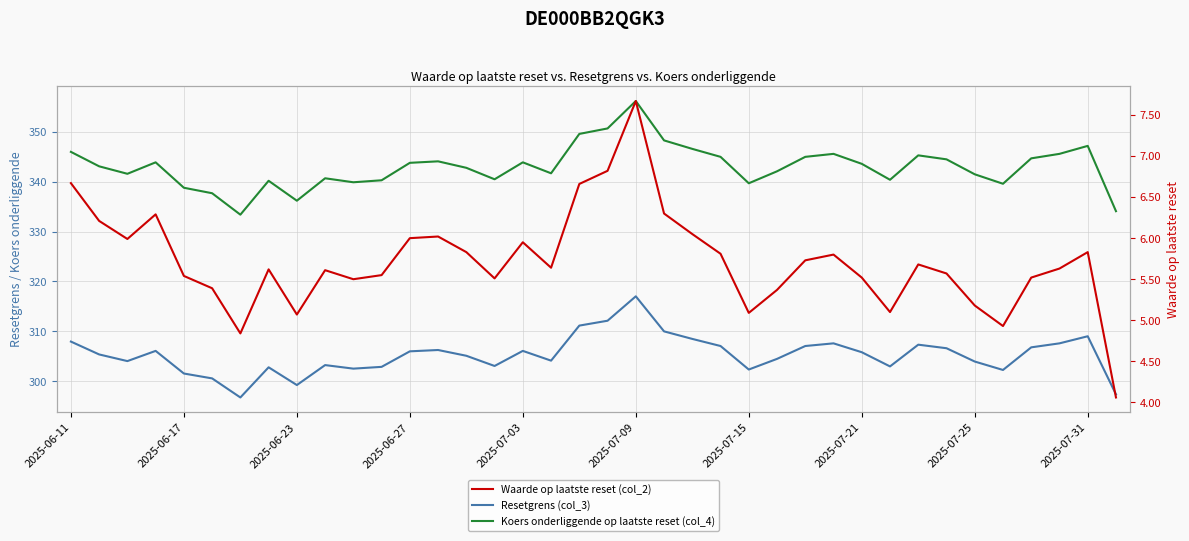

Which series has the largest range (max minus min)?

Koers onderliggende op laatste reset (col_4)